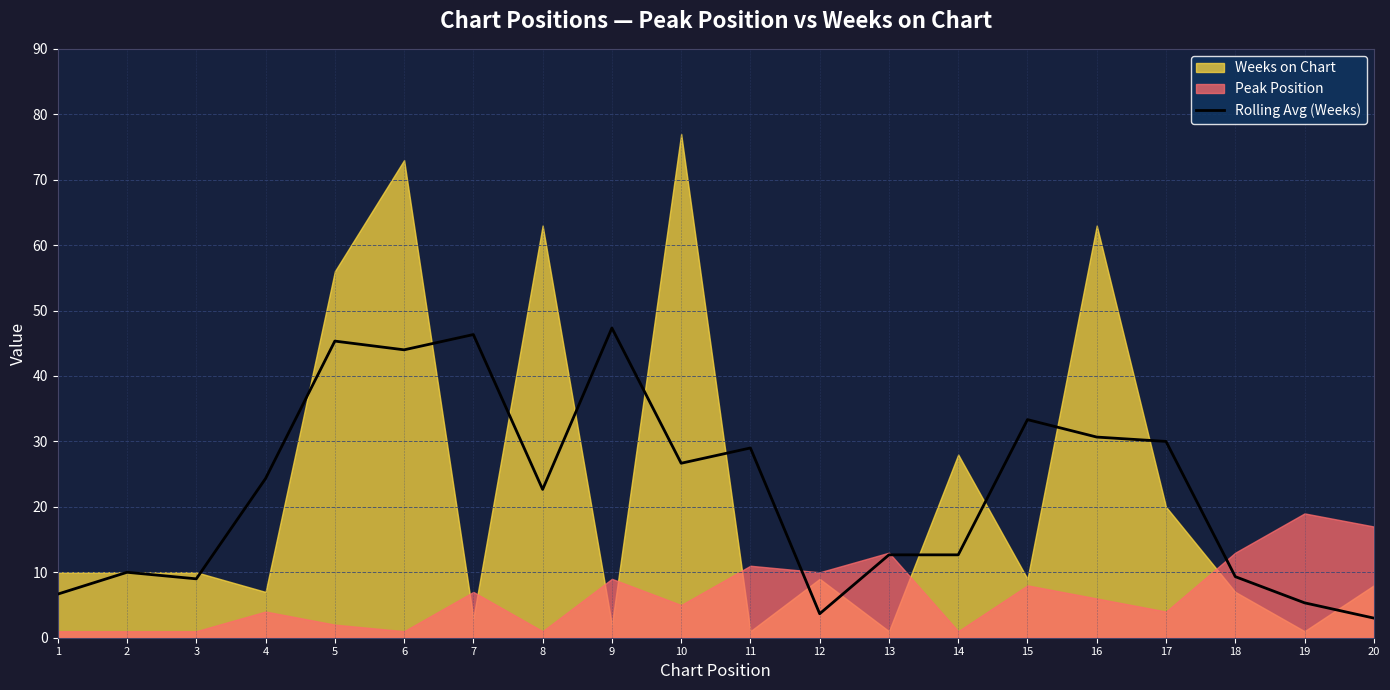

The value of Rolling Avg (Weeks) at 4 is 37.2. True or false?

False